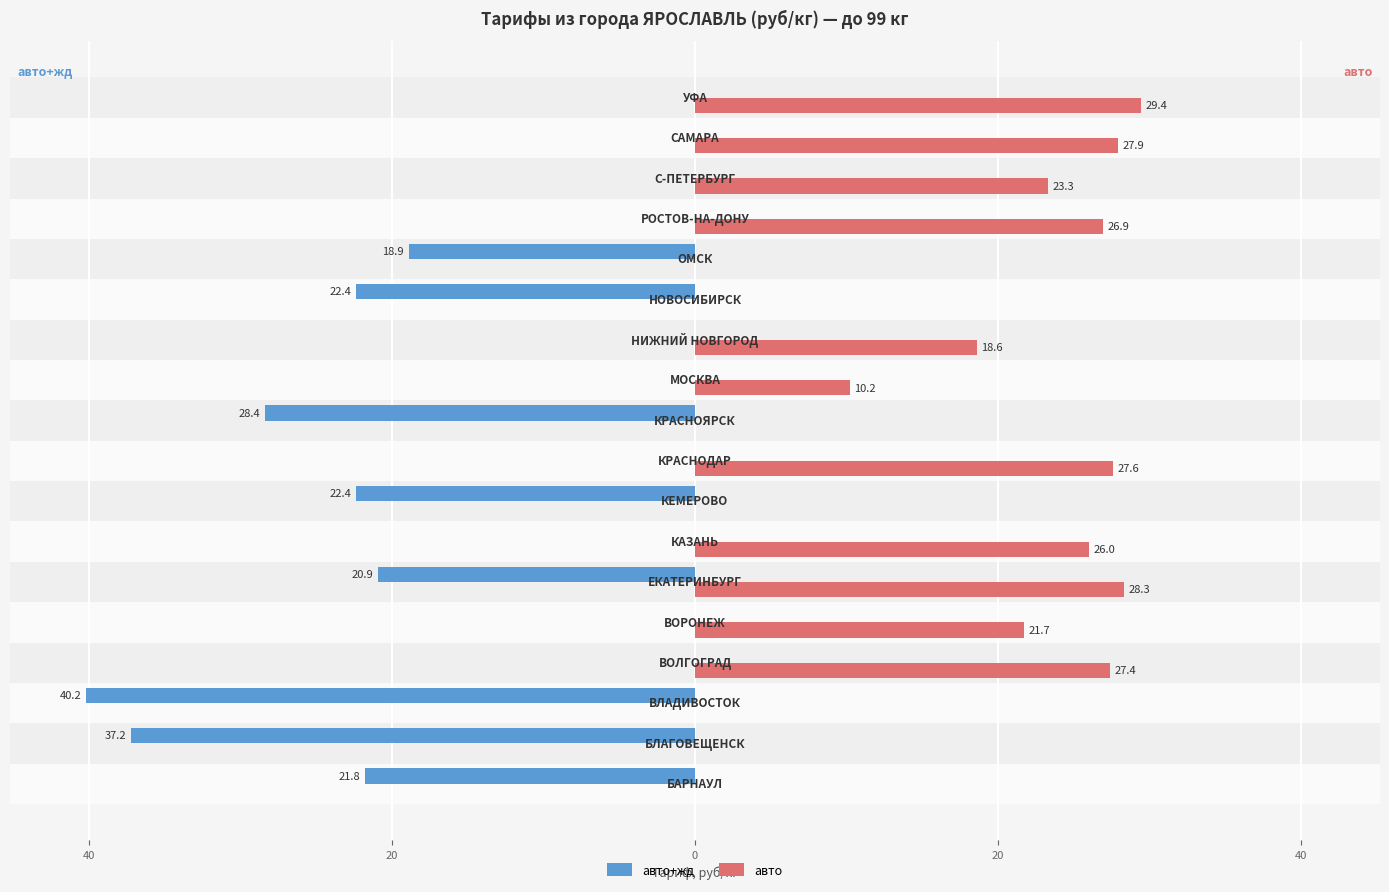

What are all the series names shown in the legend?

авто+жд, авто